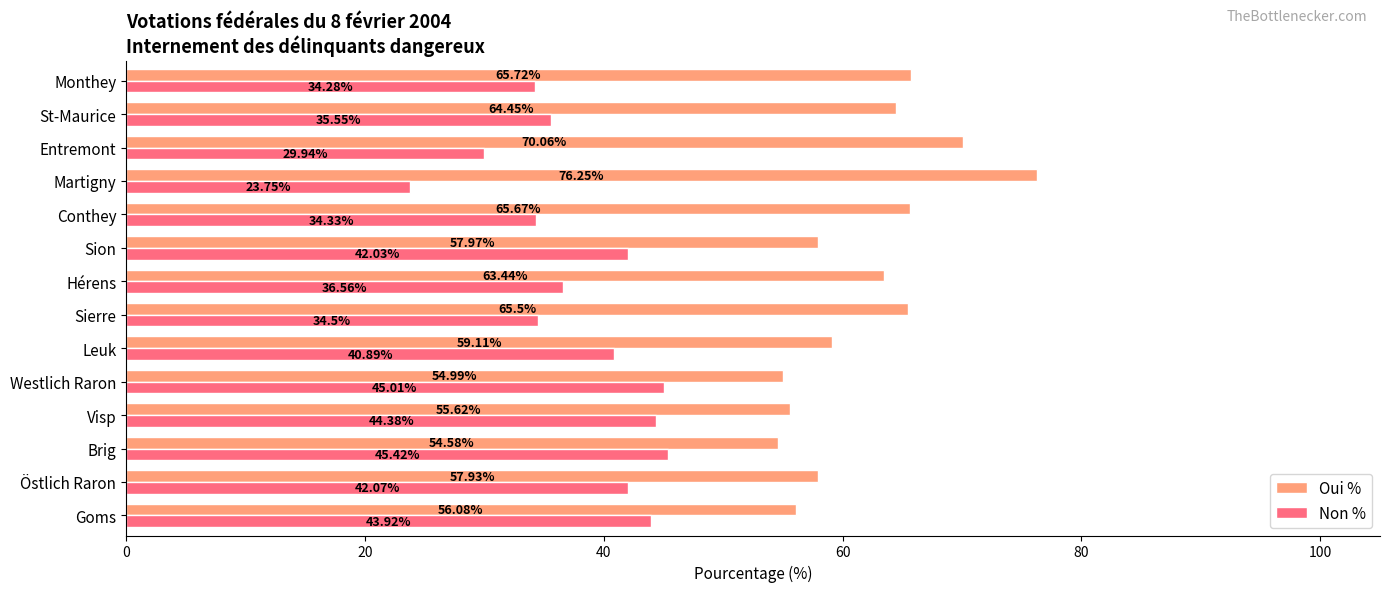

What is the total value across all series at Entremont?

100.0